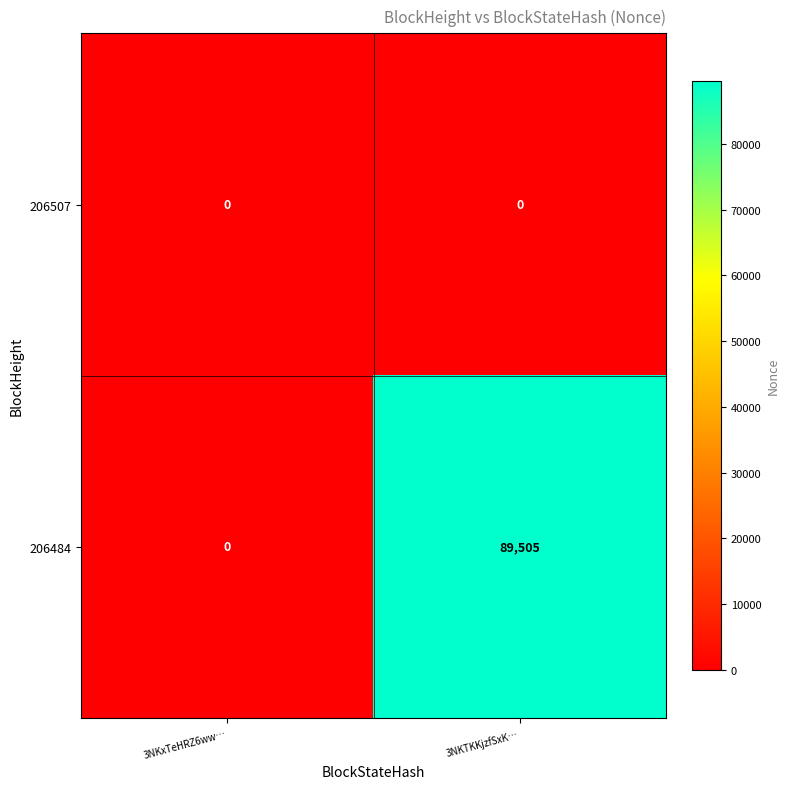

Which series has the widest spread of values?

206484